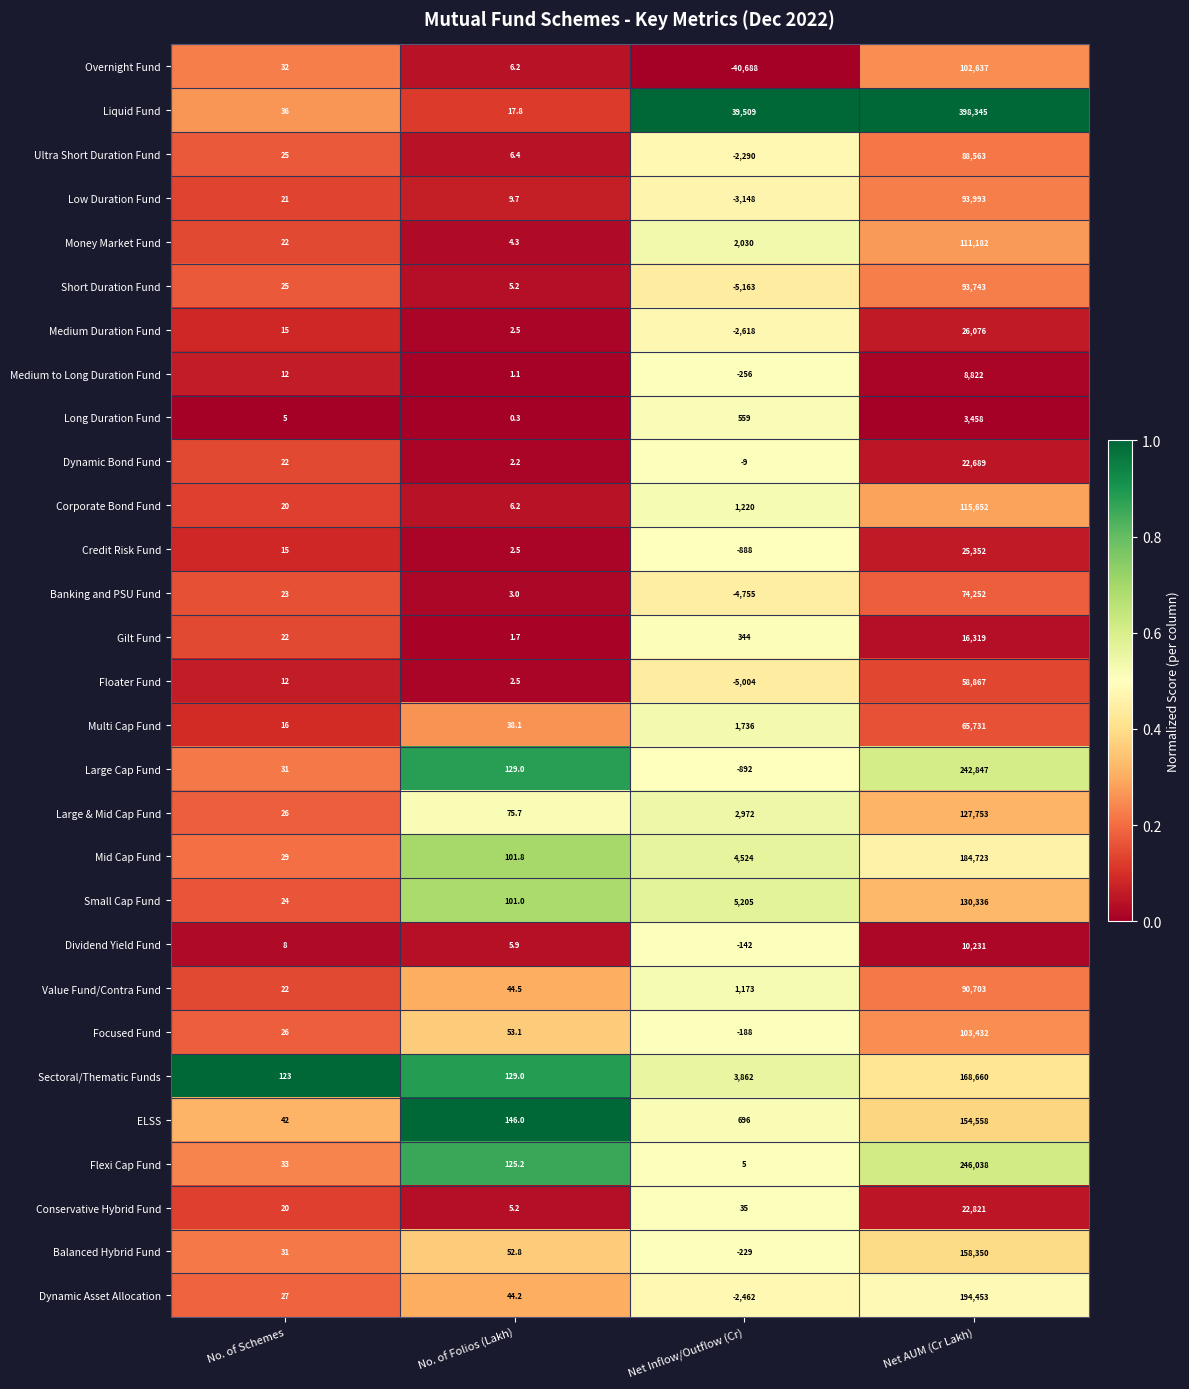

Which series has the widest spread of values?

Liquid Fund